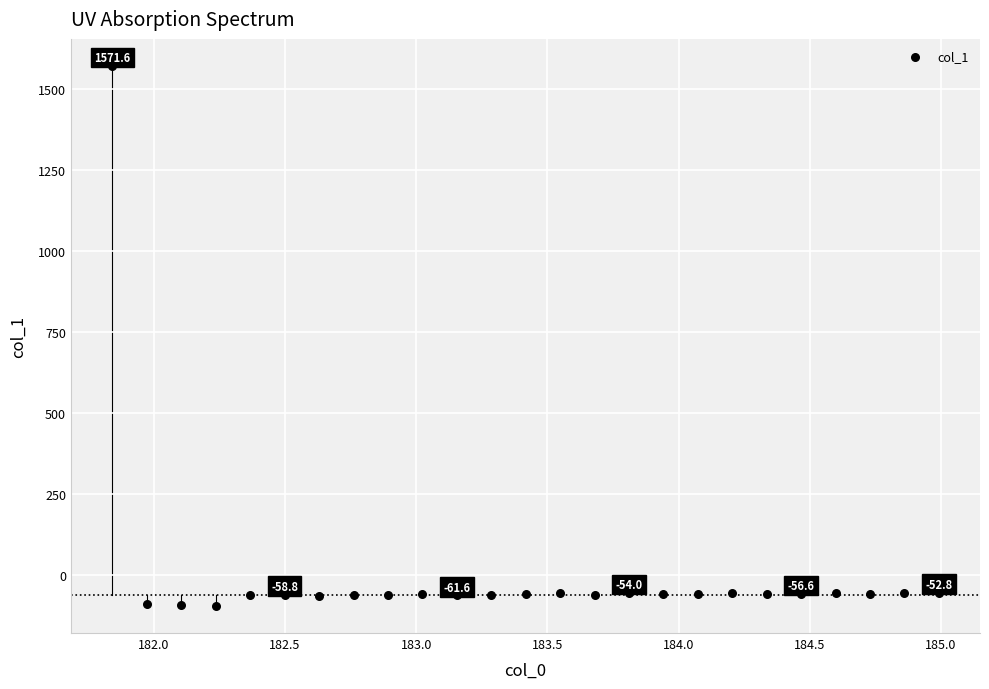

What is the range of Y values (max minus min)?

1665.9